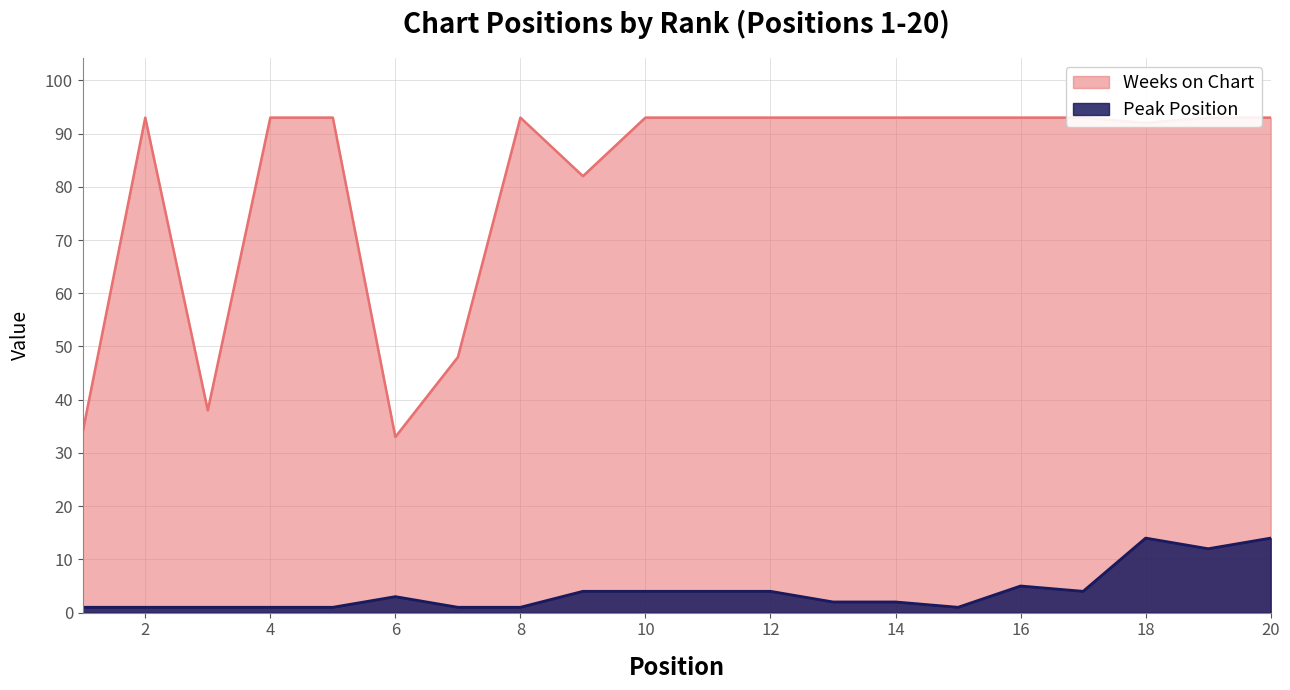

What is the sum of the Peak Position values at 10 and 1?

5